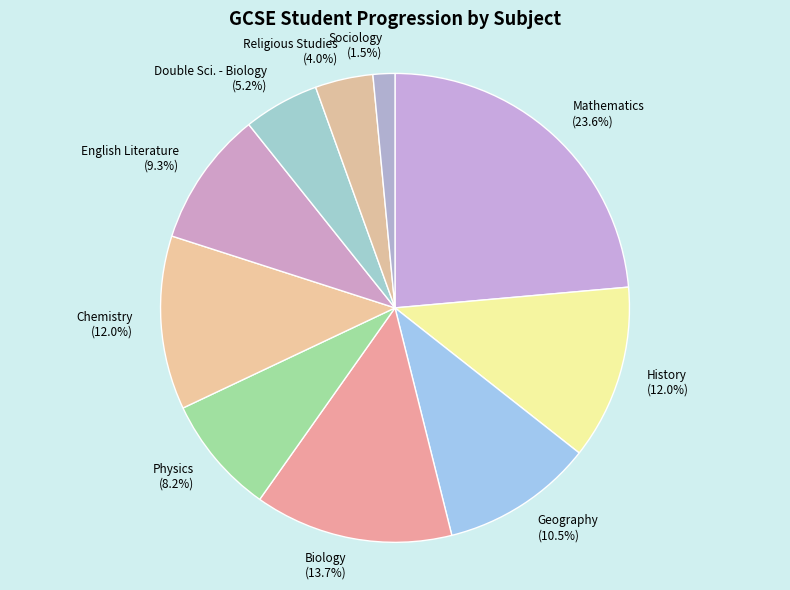

To the nearest percent, what percentage of the pie is Biology?

14%